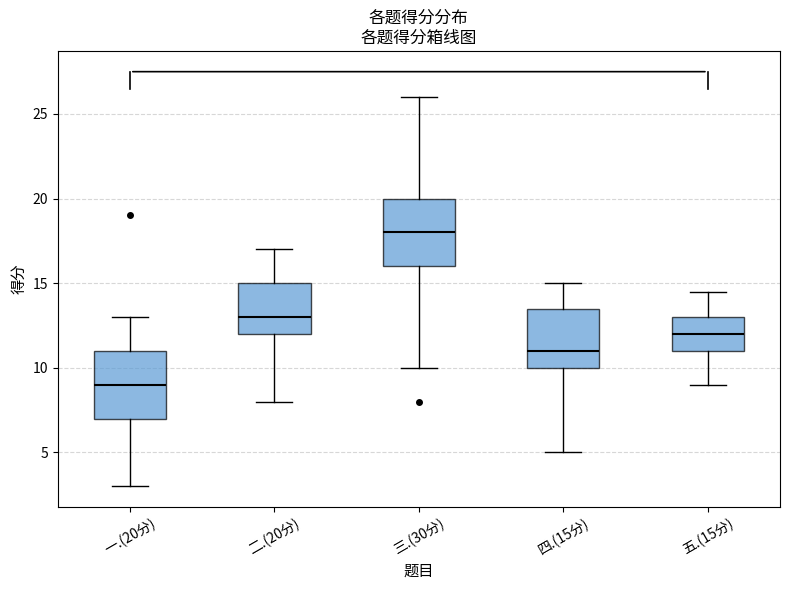

Reading left to right, transcribe this box plot: for each box, give where its median line is, the range the box spans, and where its two whiskers end, as read against the y-axis. The values are not printed on the chart, so give them approximately, as read against the axis.

一.(20分): median 9.0, box 7.0 to 11.0, whiskers 3.0 to 13.0
二.(20分): median 13.0, box 12.0 to 15.0, whiskers 8.0 to 17.0
三.(30分): median 18.0, box 16.0 to 20.0, whiskers 10.0 to 26.0
四.(15分): median 11.0, box 10.0 to 13.5, whiskers 5.0 to 15.0
五.(15分): median 12.0, box 11.0 to 13.0, whiskers 9.0 to 14.5